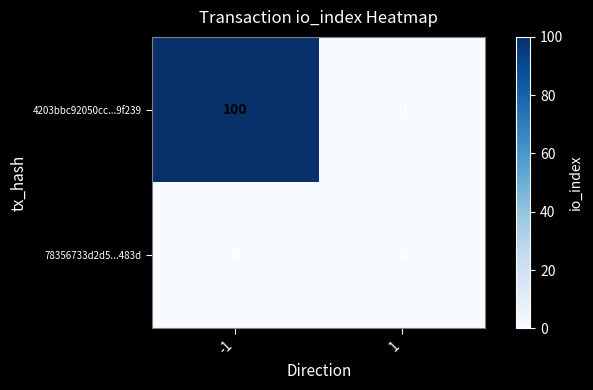

What is the difference between the maximum and minimum values in the 4203bbc92050cc...9f239 series?

100